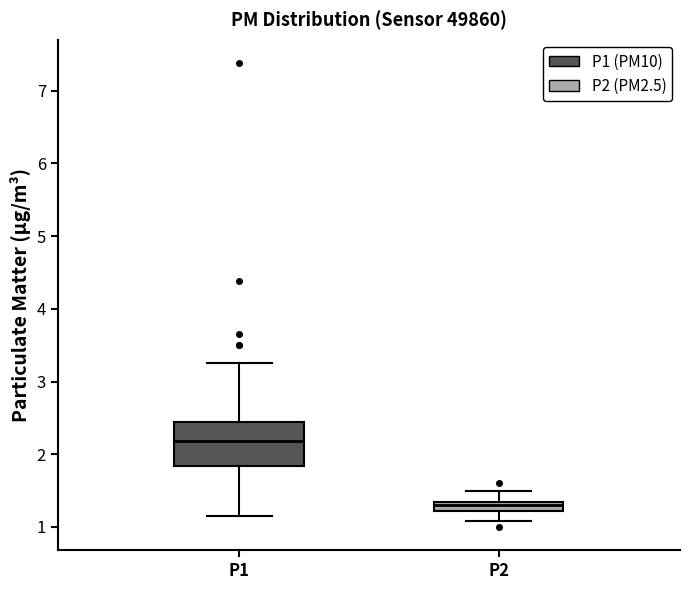

Comparing the boxes themselves (not the whiskers), which one is the tallest?

P1